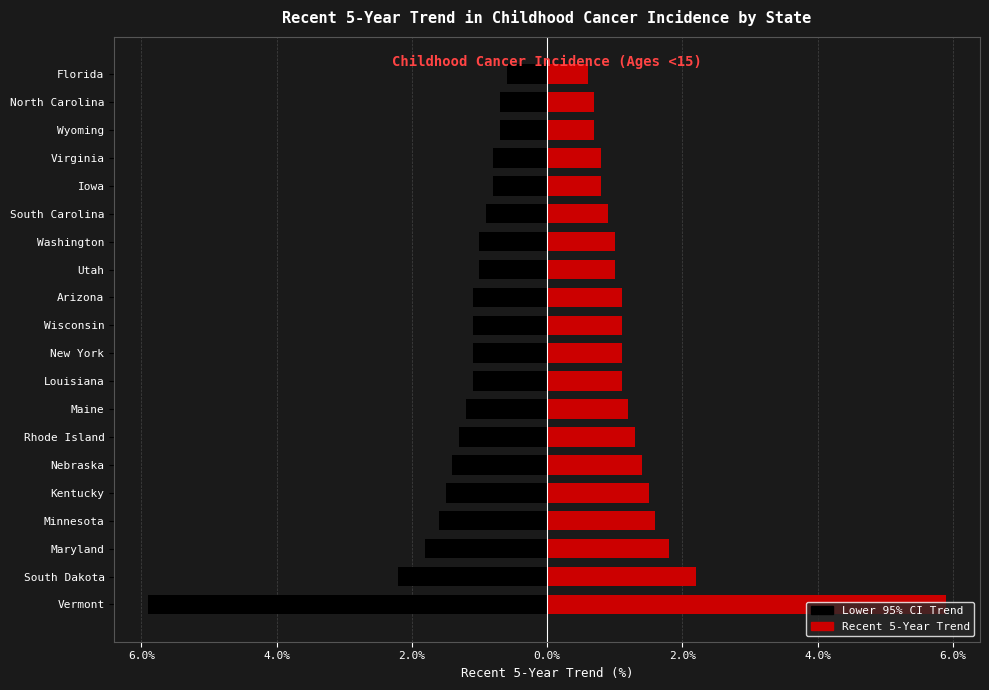

How many values in the Lower 95% CI series are below -1?

12